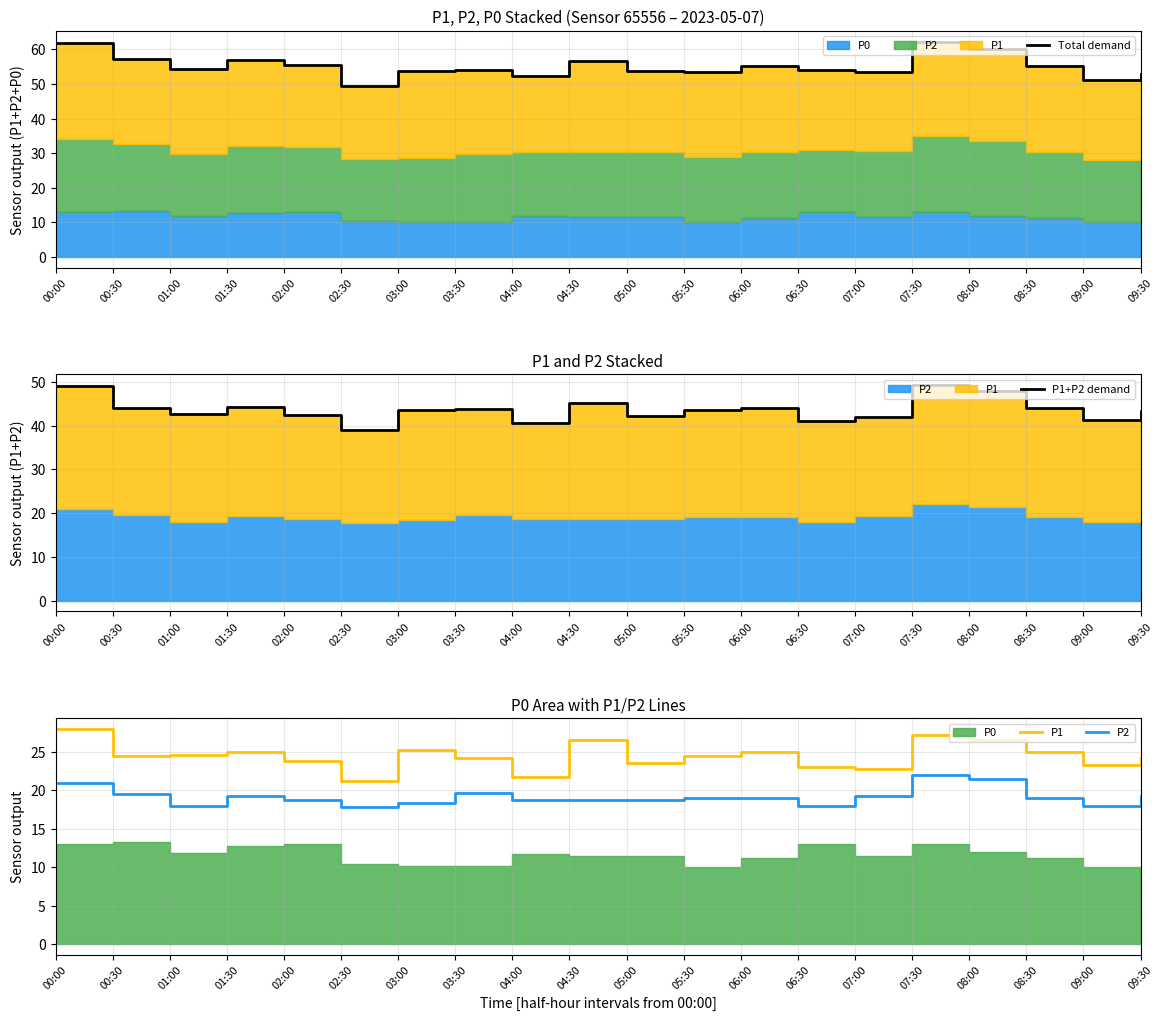

At which category does P1+P2 demand reach its first local valley?

01:00